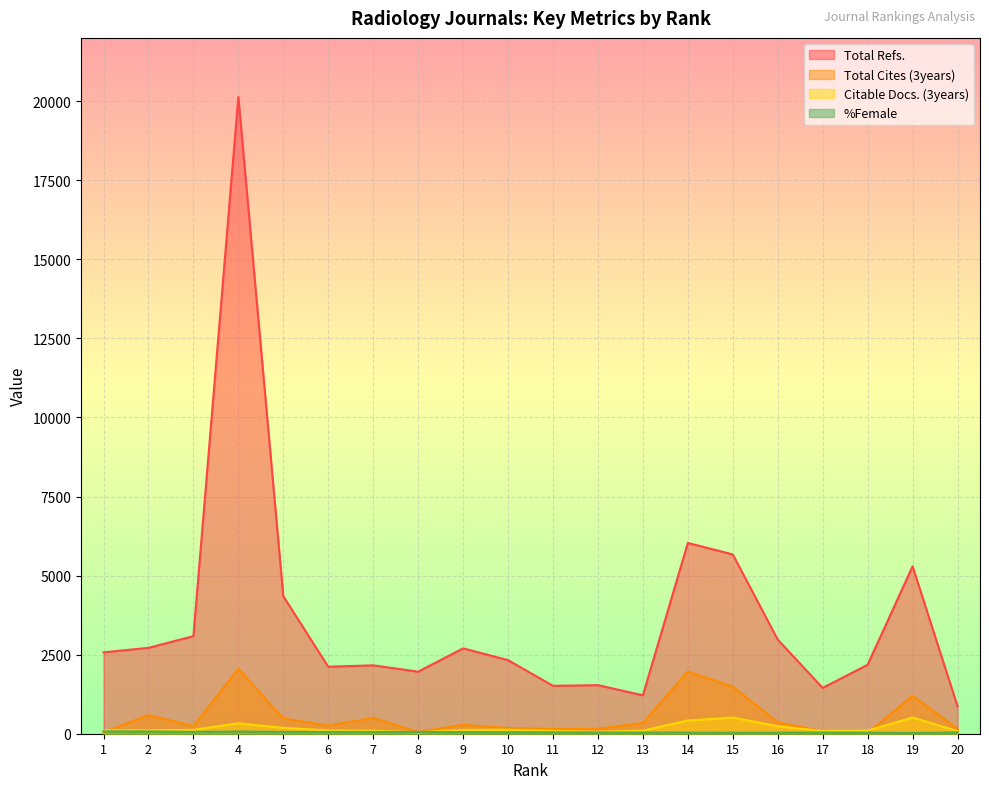

In Citable Docs. (3years), how many points are lower than both neighbors (excluding endpoints)?

4